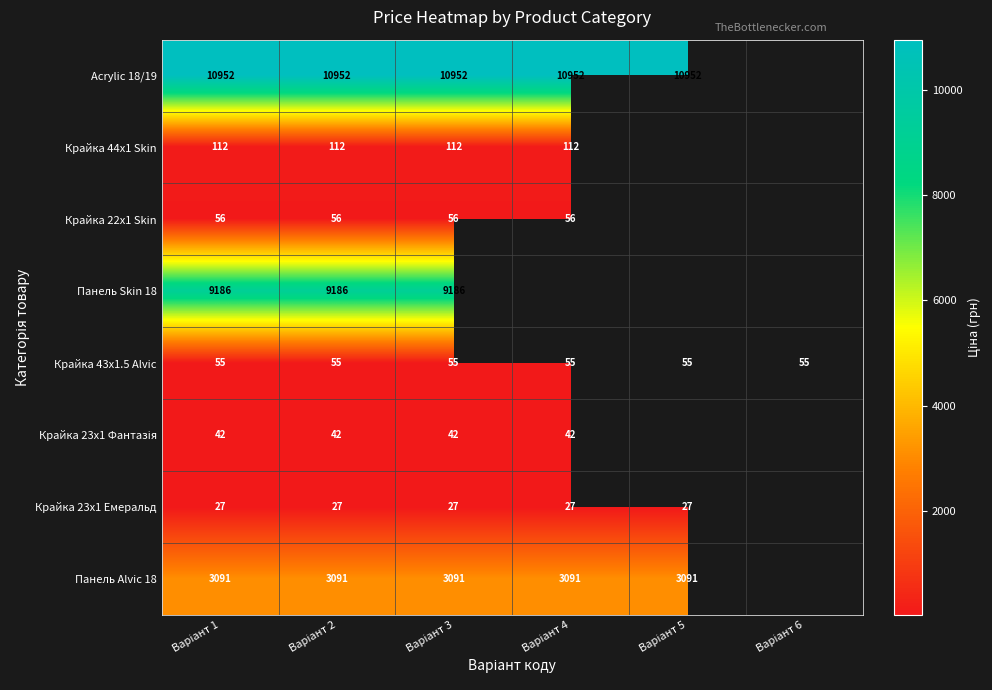

What value does the Крайка 22x1 Skin series have at Варіант 1?

55.9